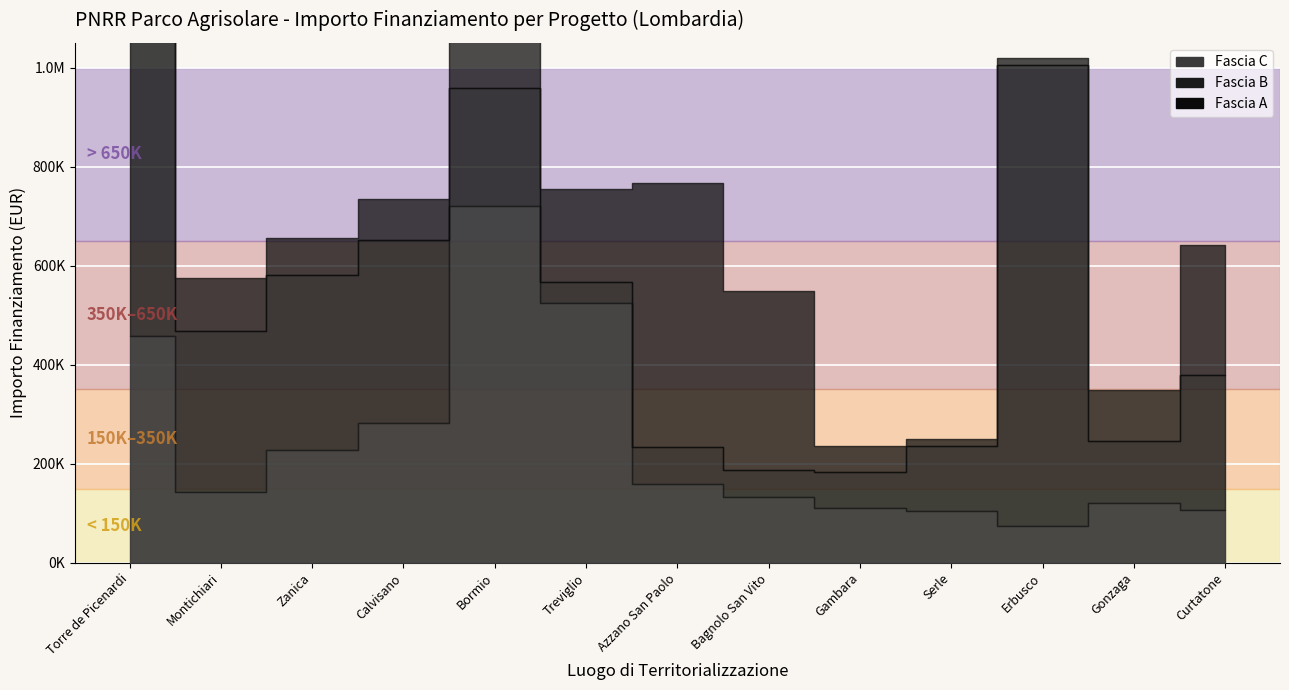

Does the chart display data point markers on the line(s)?

No